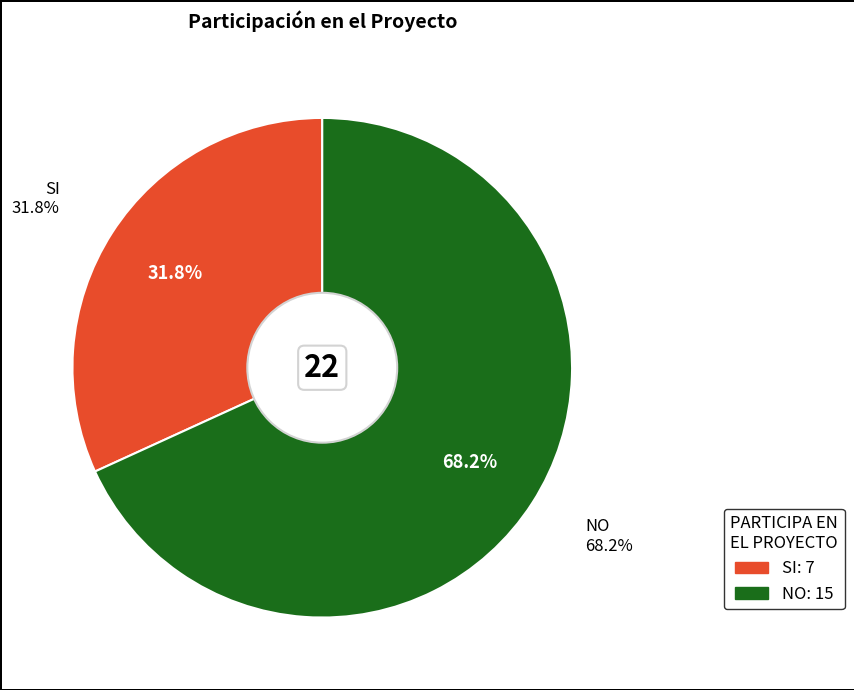

Is it true that SI is 32% of the pie?

True